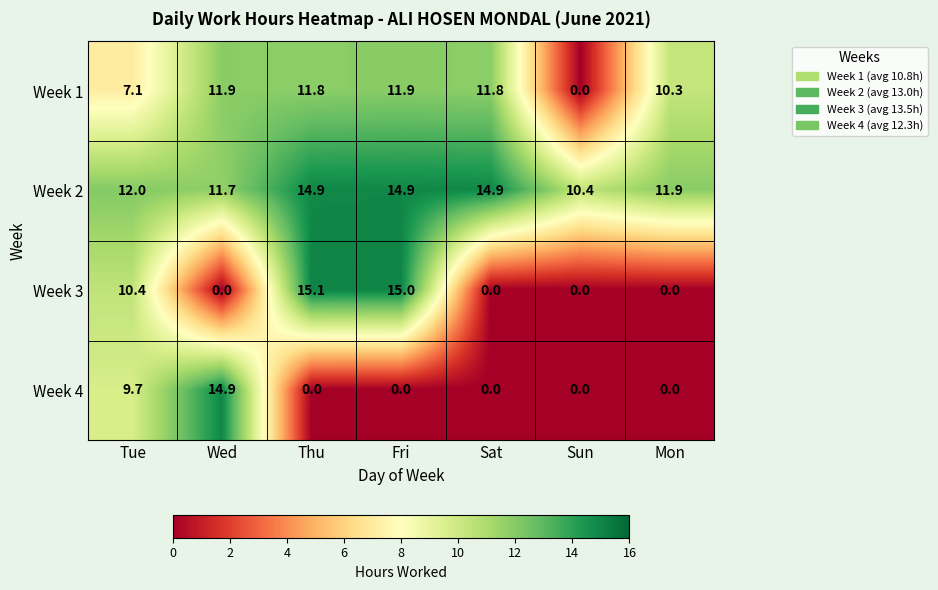

Read the Week 3 value at Tue.

10.4